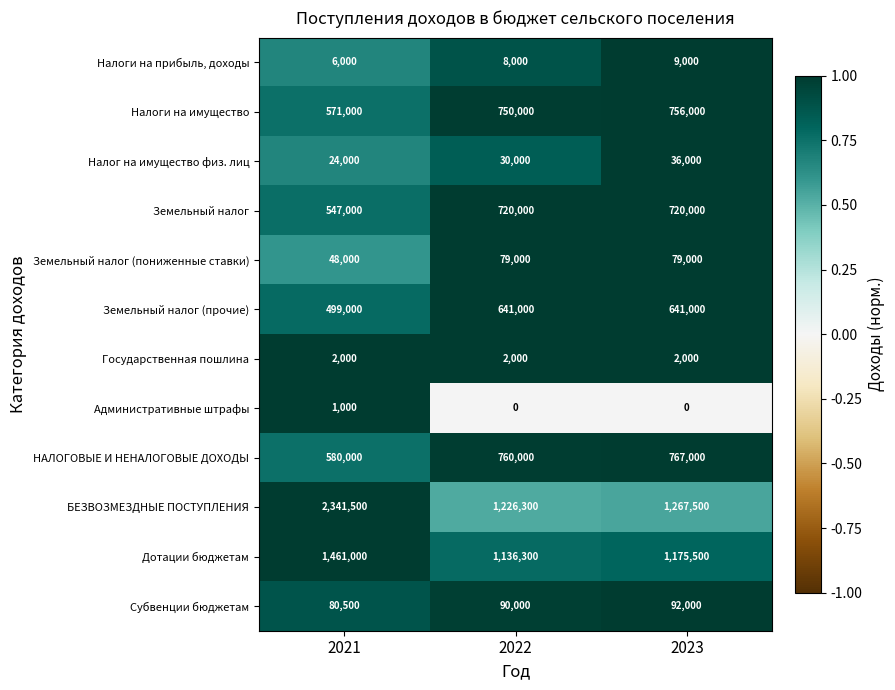

Rank the categories by Налог на имущество физ. лиц value from lowest to highest.

2021, 2022, 2023